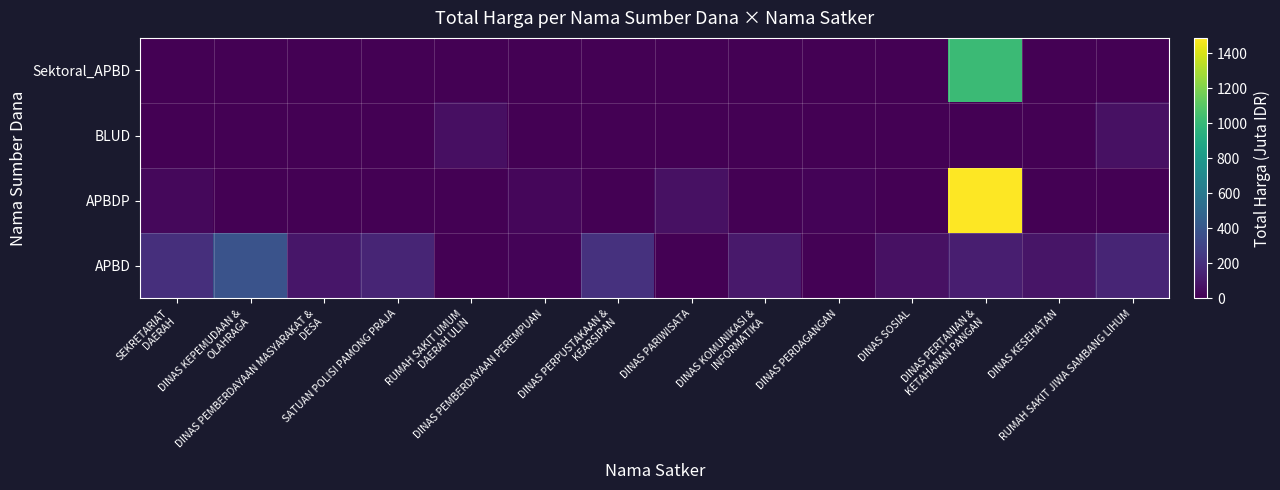

Reading left to right, extract all data points from this chart.

APBD: SEKRETARIAT
DAERAH=199.8	DINAS KEPEMUDAAN &
OLAHRAGA=379.1	DINAS PEMBERDAYAAN MASYARAKAT &
DESA=87.9	SATUAN POLISI PAMONG PRAJA=152.5	RUMAH SAKIT UMUM
DAERAH ULIN=0.0	DINAS PEMBERDAYAAN PEREMPUAN=14.4	DINAS PERPUSTAKAAN &
KEARSIPAN=210.1	DINAS PARIWISATA=0.0	DINAS KOMUNIKASI &
INFORMATIKA=100.0	DINAS PERDAGANGAN=11.1	DINAS SOSIAL=65.0	DINAS PERTANIAN &
KETAHANAN PANGAN=127.0	DINAS KESEHATAN=83.1	RUMAH SAKIT JIWA SAMBANG LIHUM=152.3
APBDP: SEKRETARIAT
DAERAH=30.8	DINAS KEPEMUDAAN &
OLAHRAGA=0.0	DINAS PEMBERDAYAAN MASYARAKAT &
DESA=0.0	SATUAN POLISI PAMONG PRAJA=0.0	RUMAH SAKIT UMUM
DAERAH ULIN=0.0	DINAS PEMBERDAYAAN PEREMPUAN=25.2	DINAS PERPUSTAKAAN &
KEARSIPAN=0.0	DINAS PARIWISATA=64.5	DINAS KOMUNIKASI &
INFORMATIKA=0.0	DINAS PERDAGANGAN=14.8	DINAS SOSIAL=0.0	DINAS PERTANIAN &
KETAHANAN PANGAN=1486.8	DINAS KESEHATAN=0.0	RUMAH SAKIT JIWA SAMBANG LIHUM=0.0
BLUD: SEKRETARIAT
DAERAH=0.0	DINAS KEPEMUDAAN &
OLAHRAGA=0.0	DINAS PEMBERDAYAAN MASYARAKAT &
DESA=0.0	SATUAN POLISI PAMONG PRAJA=0.0	RUMAH SAKIT UMUM
DAERAH ULIN=62.9	DINAS PEMBERDAYAAN PEREMPUAN=0.0	DINAS PERPUSTAKAAN &
KEARSIPAN=0.0	DINAS PARIWISATA=0.0	DINAS KOMUNIKASI &
INFORMATIKA=0.0	DINAS PERDAGANGAN=0.0	DINAS SOSIAL=0.0	DINAS PERTANIAN &
KETAHANAN PANGAN=0.0	DINAS KESEHATAN=0.0	RUMAH SAKIT JIWA SAMBANG LIHUM=66.9
Sektoral_APBD: SEKRETARIAT
DAERAH=0.0	DINAS KEPEMUDAAN &
OLAHRAGA=0.0	DINAS PEMBERDAYAAN MASYARAKAT &
DESA=0.0	SATUAN POLISI PAMONG PRAJA=0.0	RUMAH SAKIT UMUM
DAERAH ULIN=0.0	DINAS PEMBERDAYAAN PEREMPUAN=0.0	DINAS PERPUSTAKAAN &
KEARSIPAN=0.0	DINAS PARIWISATA=0.0	DINAS KOMUNIKASI &
INFORMATIKA=0.0	DINAS PERDAGANGAN=0.0	DINAS SOSIAL=0.0	DINAS PERTANIAN &
KETAHANAN PANGAN=1012.6	DINAS KESEHATAN=0.0	RUMAH SAKIT JIWA SAMBANG LIHUM=0.0